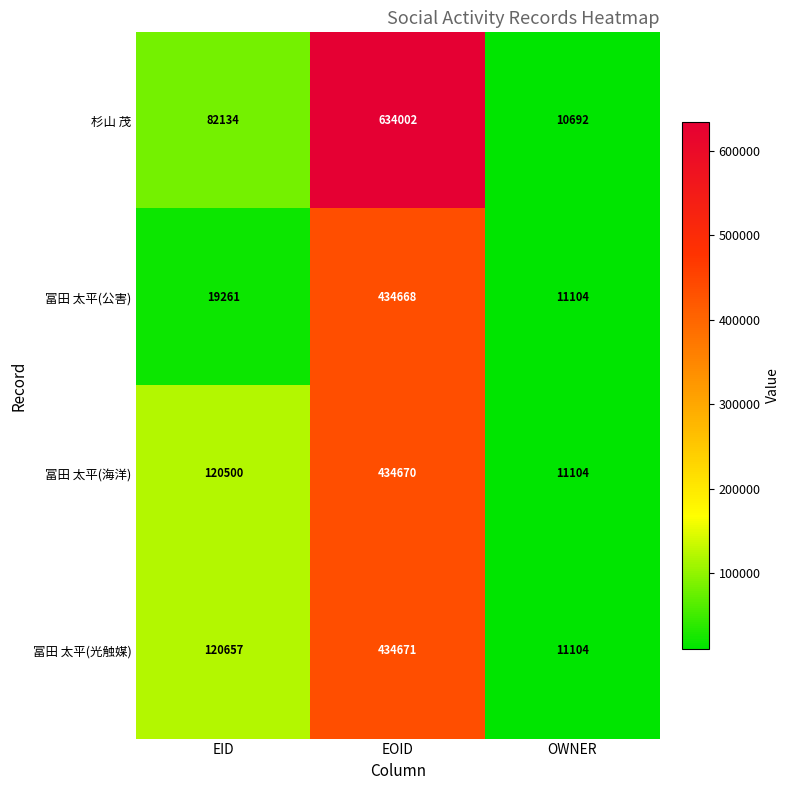

What is the average value of the 冨田 太平(光触媒) series?

188811